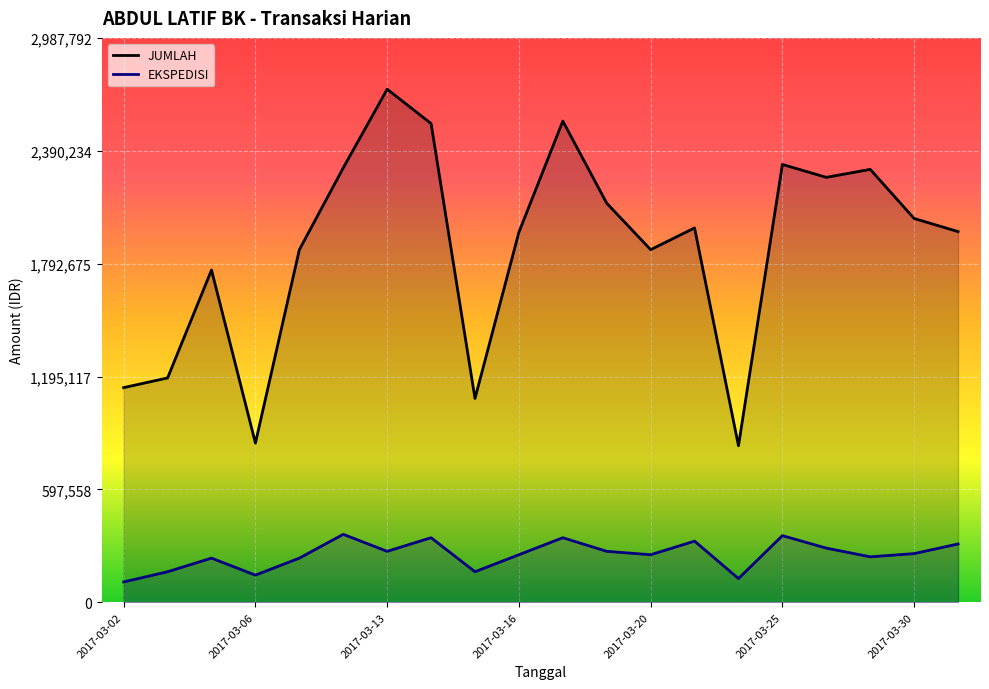

Rank the series by their average value, from highest to lowest.

JUMLAH, EKSPEDISI